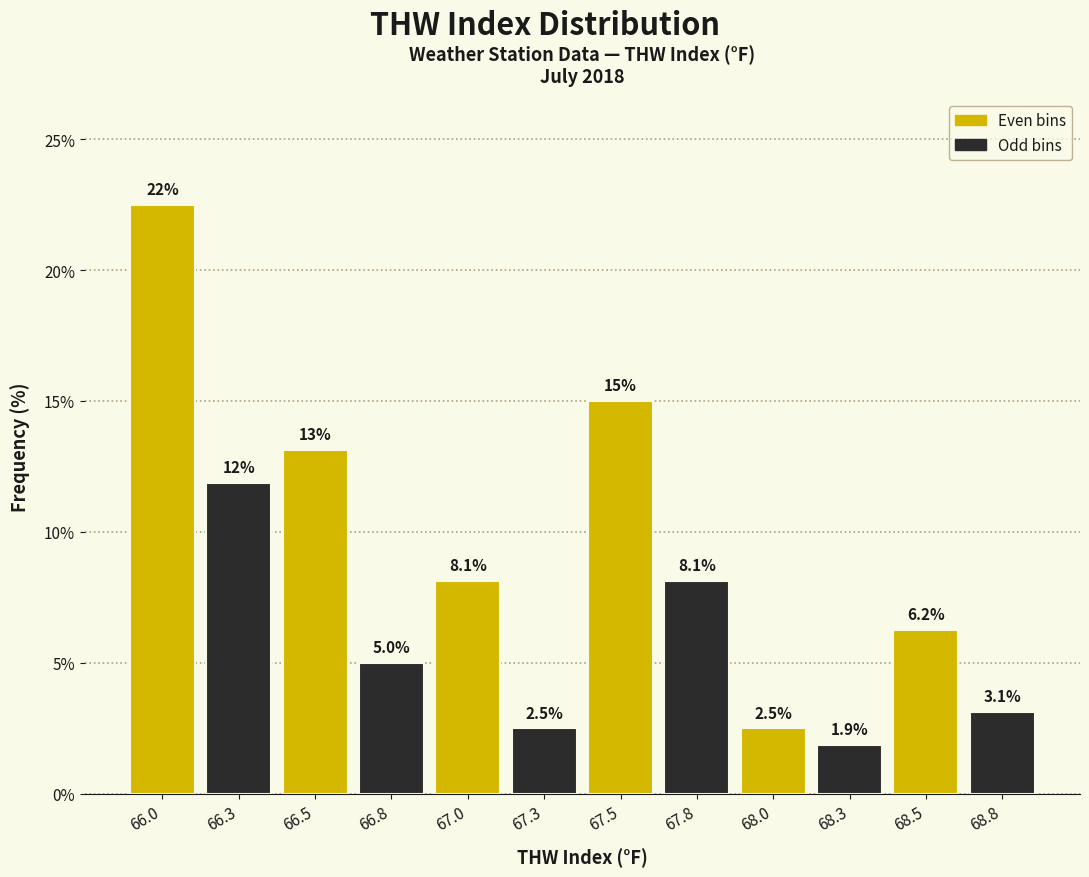

Over which range of the x-axis is the bar tallest?

65.90 to 66.15